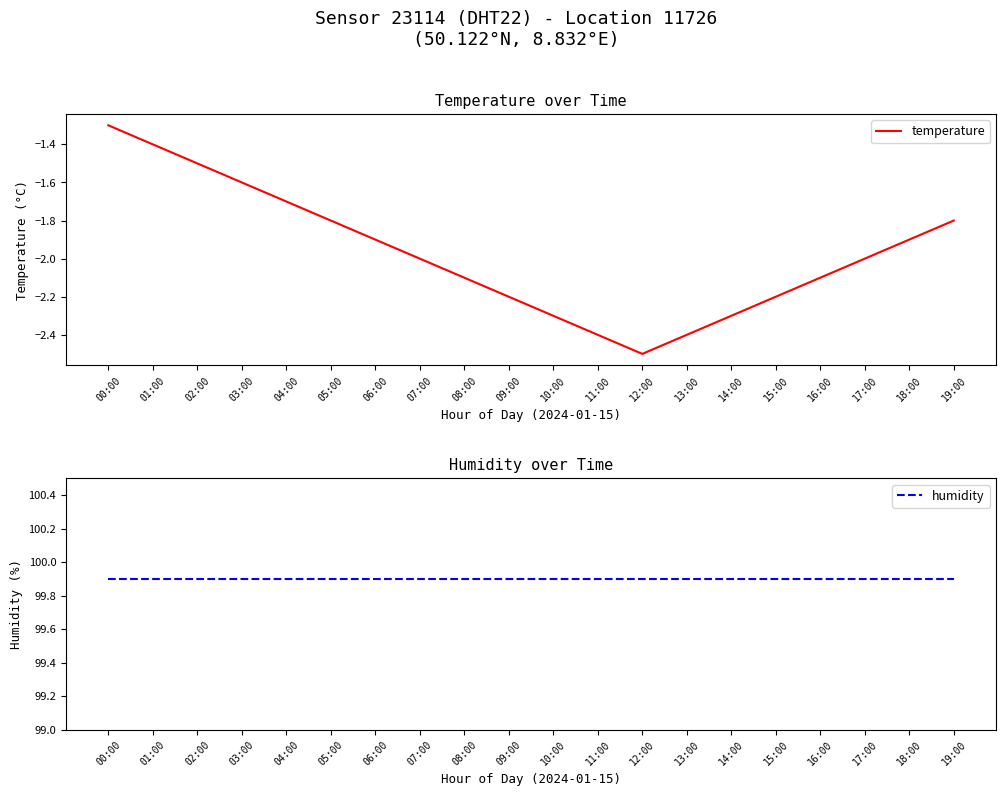

Which series has the largest total across all categories?

humidity